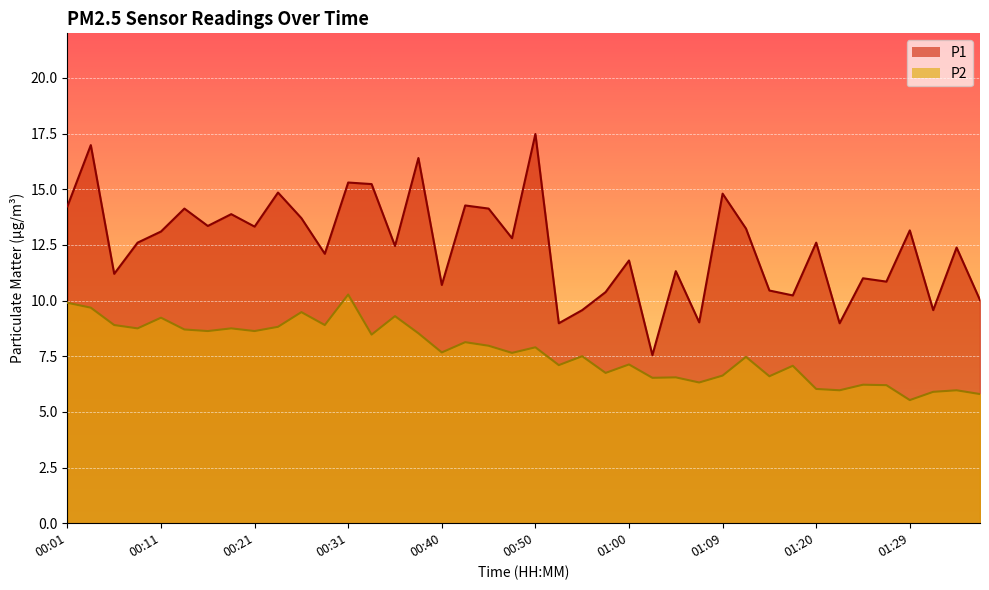

What is the label of the 7th point from the right?

01:22